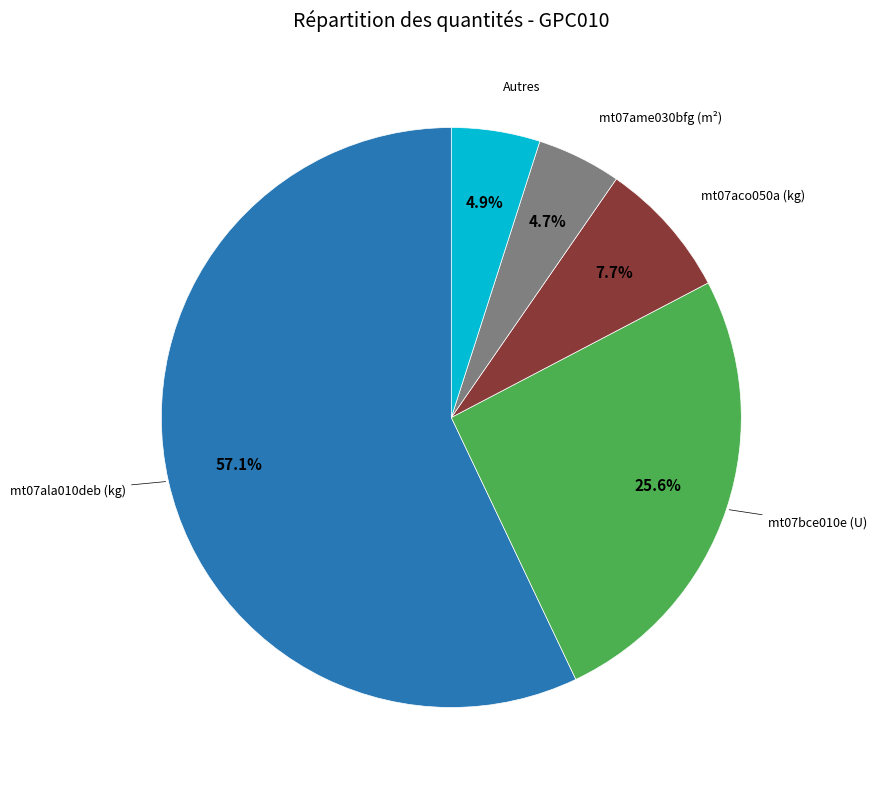

Does any single category account for the majority?

Yes